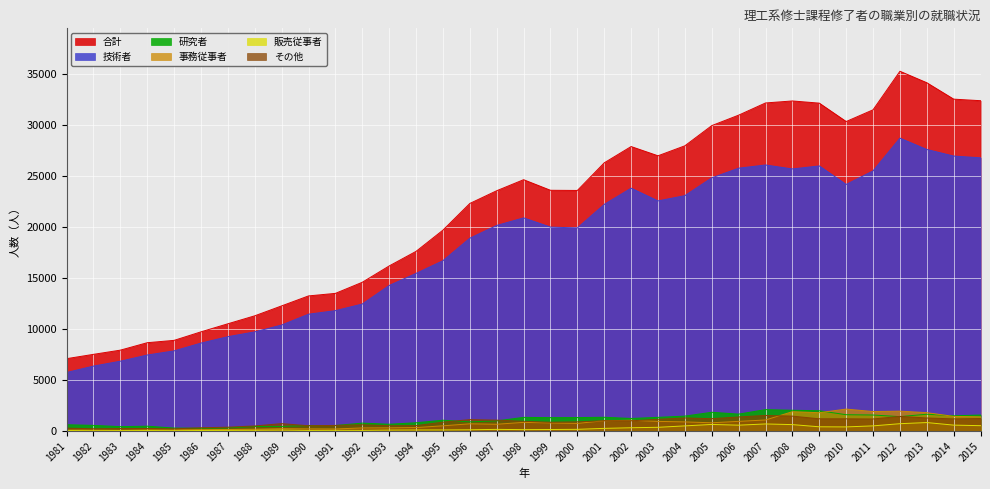

At how many categories does at least one series exceed 35158?

1